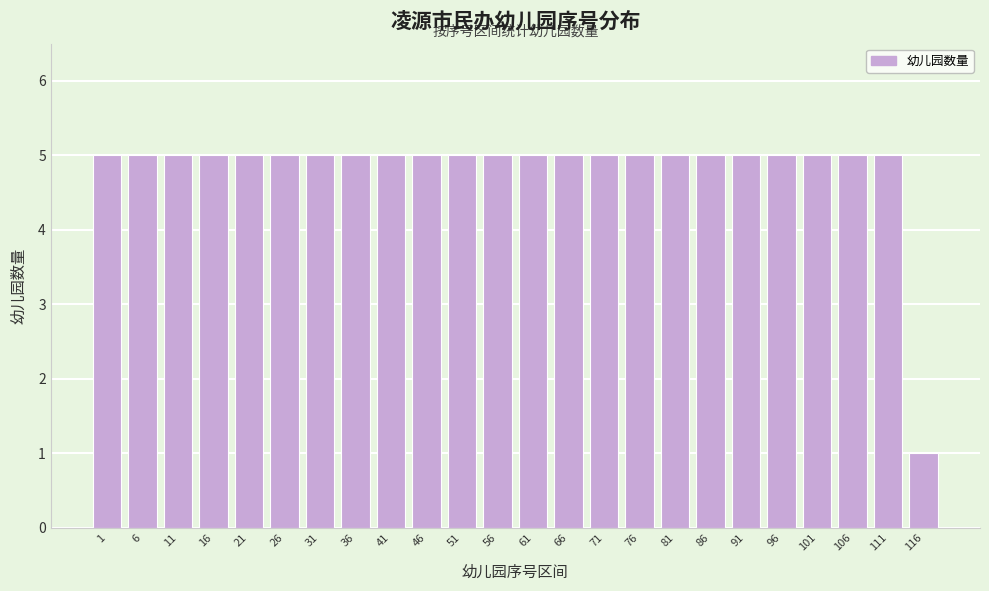

Reading left to right, what are all the values shown in this chart?

5	5	5	5	5	5	5	5	5	5	5	5	5	5	5	5	5	5	5	5	5	5	5	1